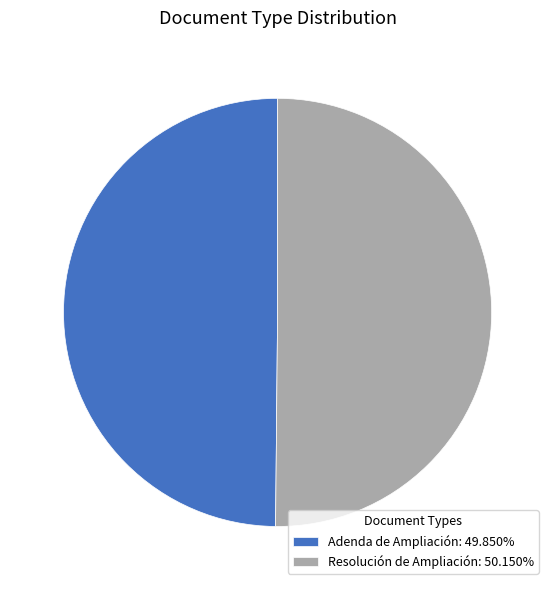

Combined, do Adenda de Ampliación: 49.850% and Resolución de Ampliación: 50.150% account for over 50%?

Yes